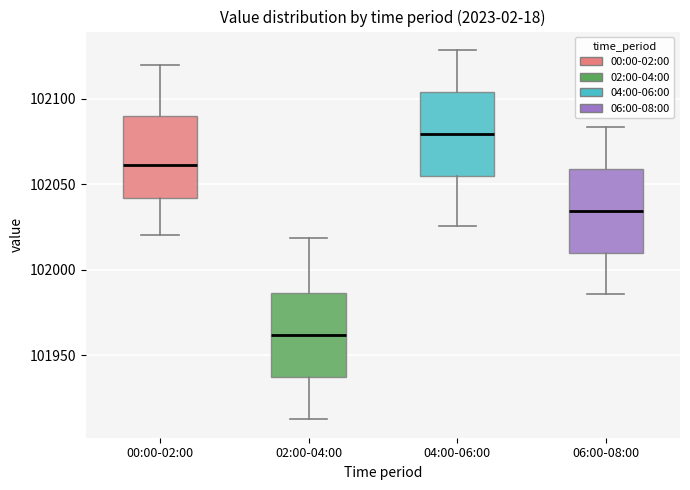

Which box's median line is the highest?

04:00-06:00